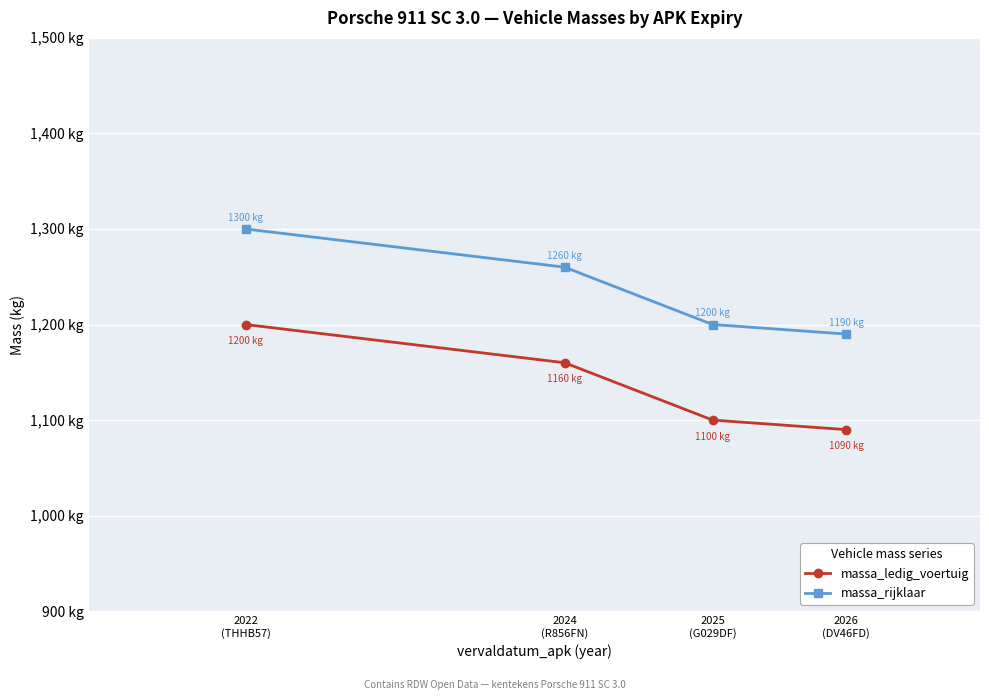

Rank the categories by massa_ledig_voertuig value from lowest to highest.

2026
(DV46FD), 2025
(G029DF), 2024
(R856FN), 2022
(THHB57)